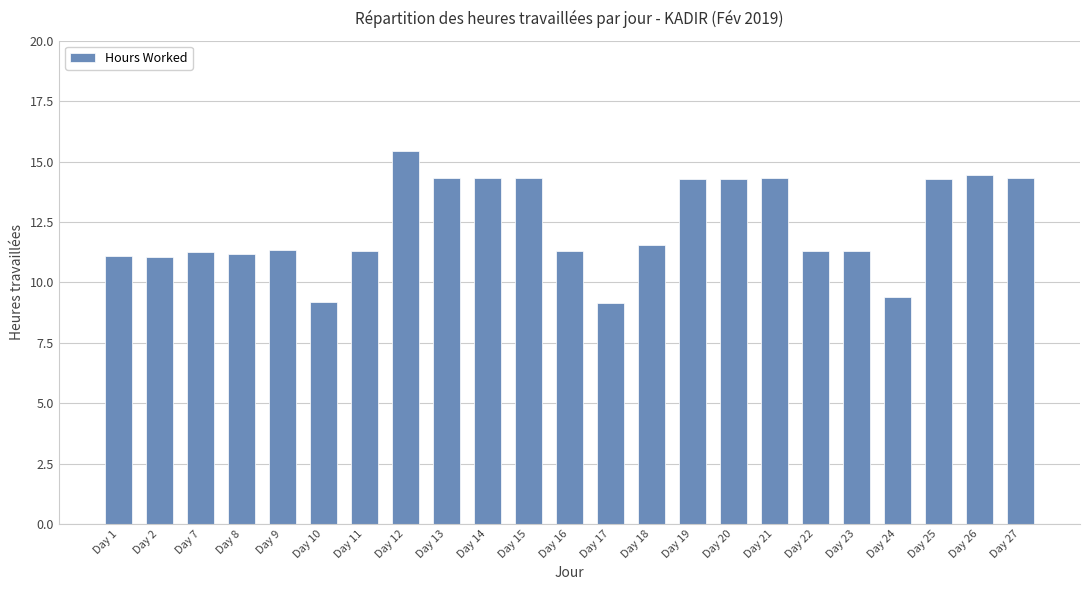

What is the approximate value at Day 14?

14.3